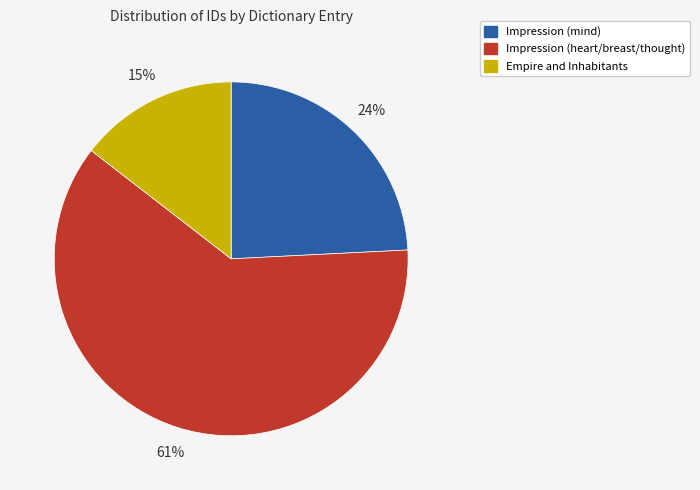

Which category accounts for the majority?

Impression (heart/breast/thought)